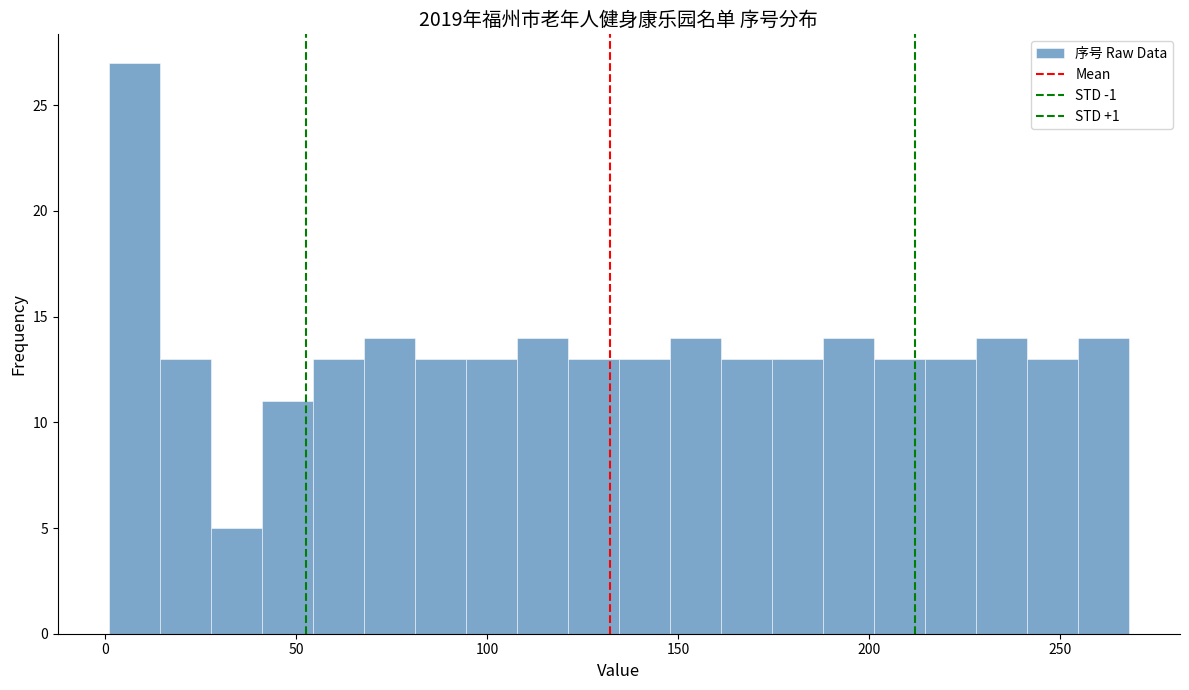

Read against the x-axis, roughly where is the centre of the tallest bar?

10